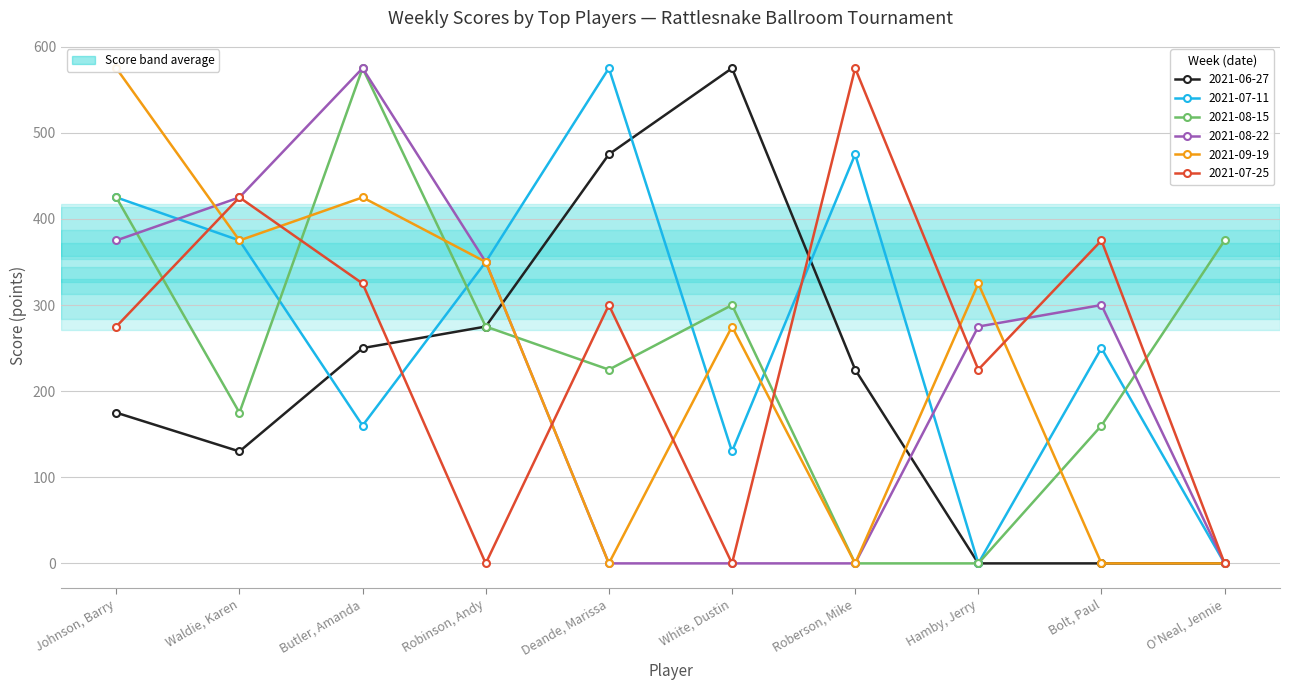

What is the maximum value for 2021-07-25?

575